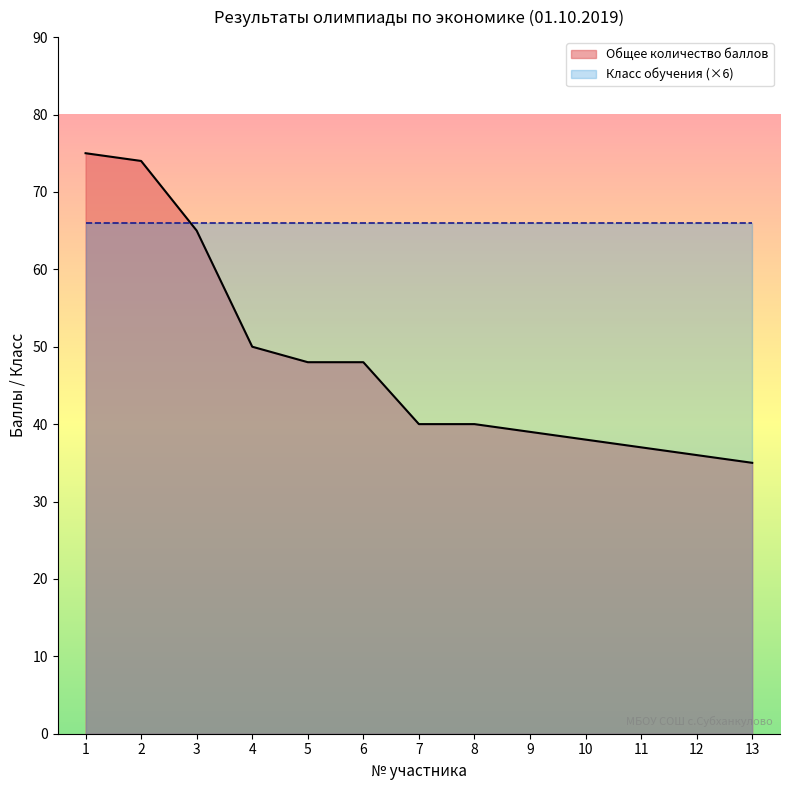

What is the difference between the values at 11 and 13?

2